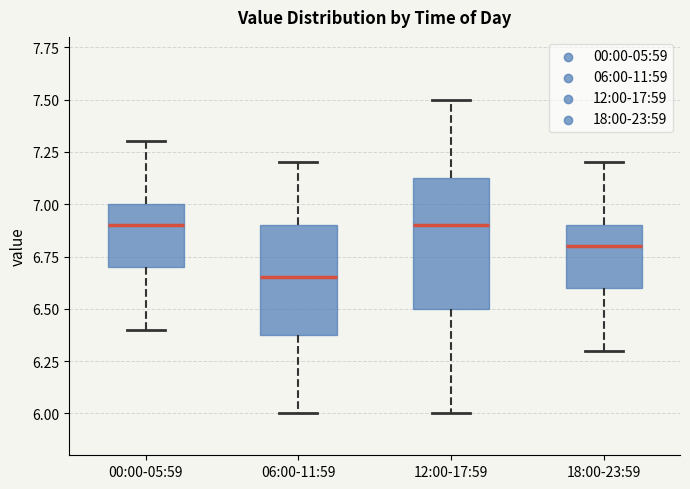

Reading left to right, transcribe this box plot: for each box, give where its median line is, the range the box spans, and where its two whiskers end, as read against the y-axis. The values are not printed on the chart, so give them approximately, as read against the axis.

00:00-05:59: median 6.90, box 6.70 to 7.00, whiskers 6.40 to 7.30
06:00-11:59: median 6.65, box 6.40 to 6.90, whiskers 6.00 to 7.20
12:00-17:59: median 6.90, box 6.50 to 7.15, whiskers 6.00 to 7.50
18:00-23:59: median 6.80, box 6.60 to 6.90, whiskers 6.30 to 7.20